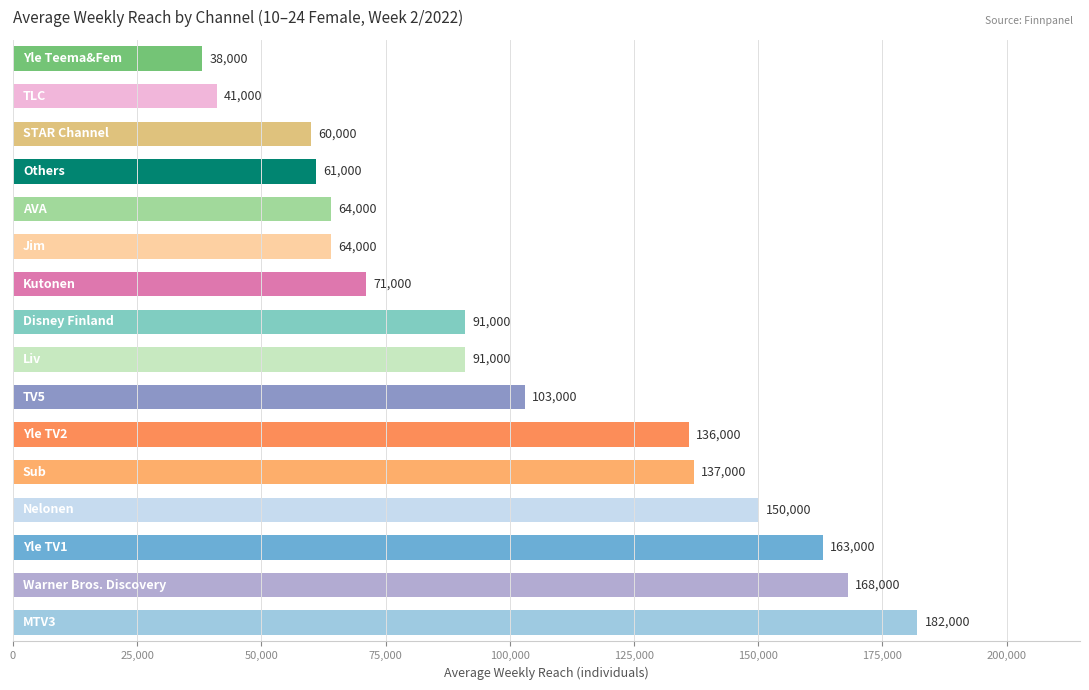

What is the sum of all values?

1620000